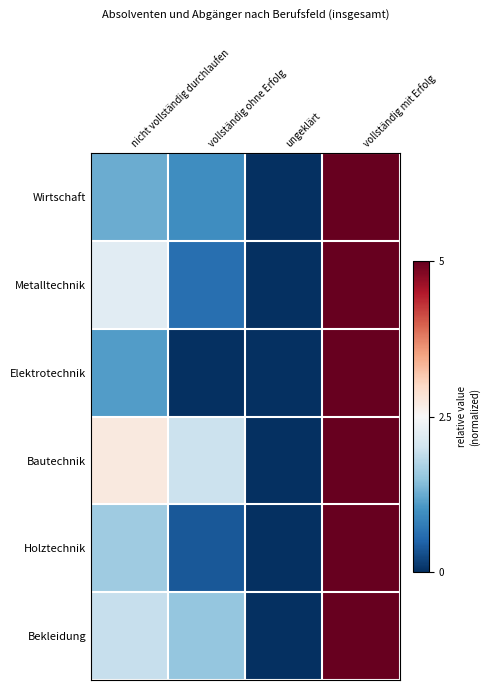

Rank the series by their maximum value, from lowest to highest.

Wirtschaft, Metalltechnik, Elektrotechnik, Bautechnik, Holztechnik, Bekleidung